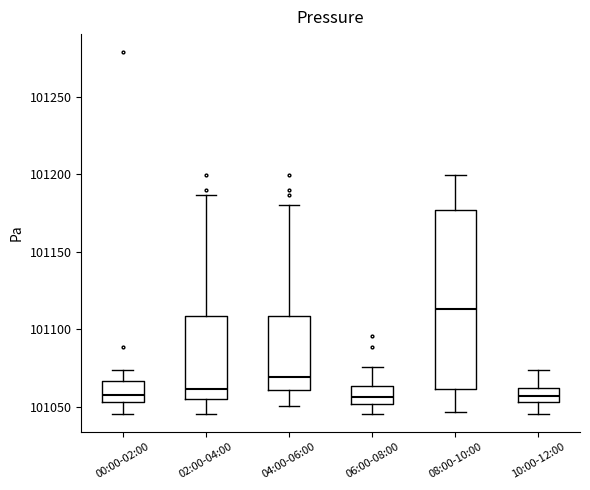

Reading left to right, read every box against the y-axis: the position of its median line, the range the box covers, and the ends of its whiskers. The values are not printed on the chart, so give them approximately, as read against the axis.

00:00-02:00: median 101060, box 101055 to 101065, whiskers 101045 to 101075
02:00-04:00: median 101060, box 101055 to 101110, whiskers 101045 to 101185
04:00-06:00: median 101070, box 101060 to 101110, whiskers 101050 to 101180
06:00-08:00: median 101055, box 101050 to 101065, whiskers 101045 to 101075
08:00-10:00: median 101115, box 101060 to 101175, whiskers 101045 to 101200
10:00-12:00: median 101055 (inside the box), box 101055 to 101060, whiskers 101045 to 101075